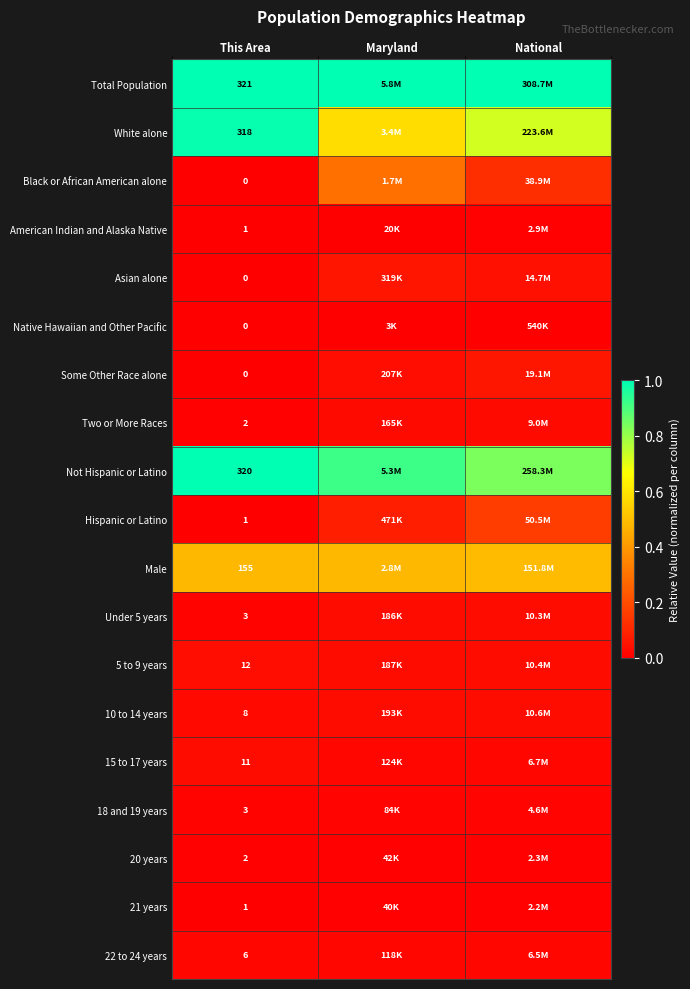

At which label is Asian alone closest to 0?

This Area